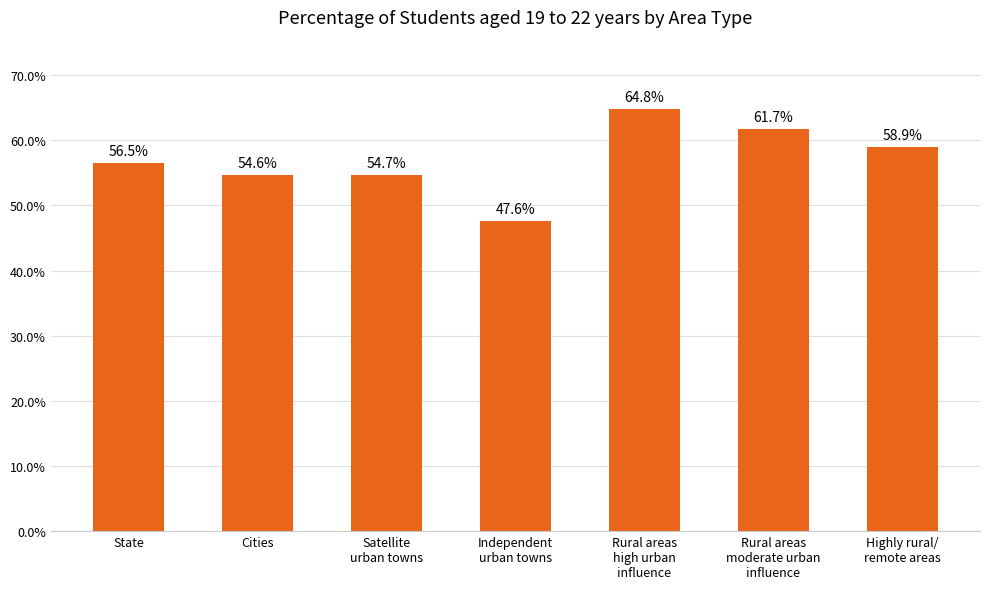

What is the ratio of the value at Satellite
urban towns to the value at Rural areas
moderate urban
influence?

0.9